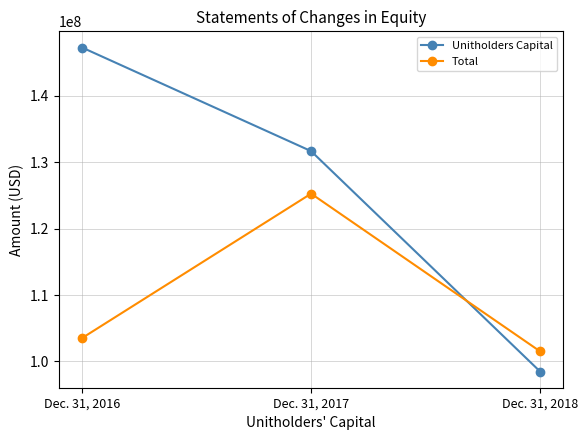

At Dec. 31, 2018, list the series in order from largest to smallest.

Total, Unitholders Capital